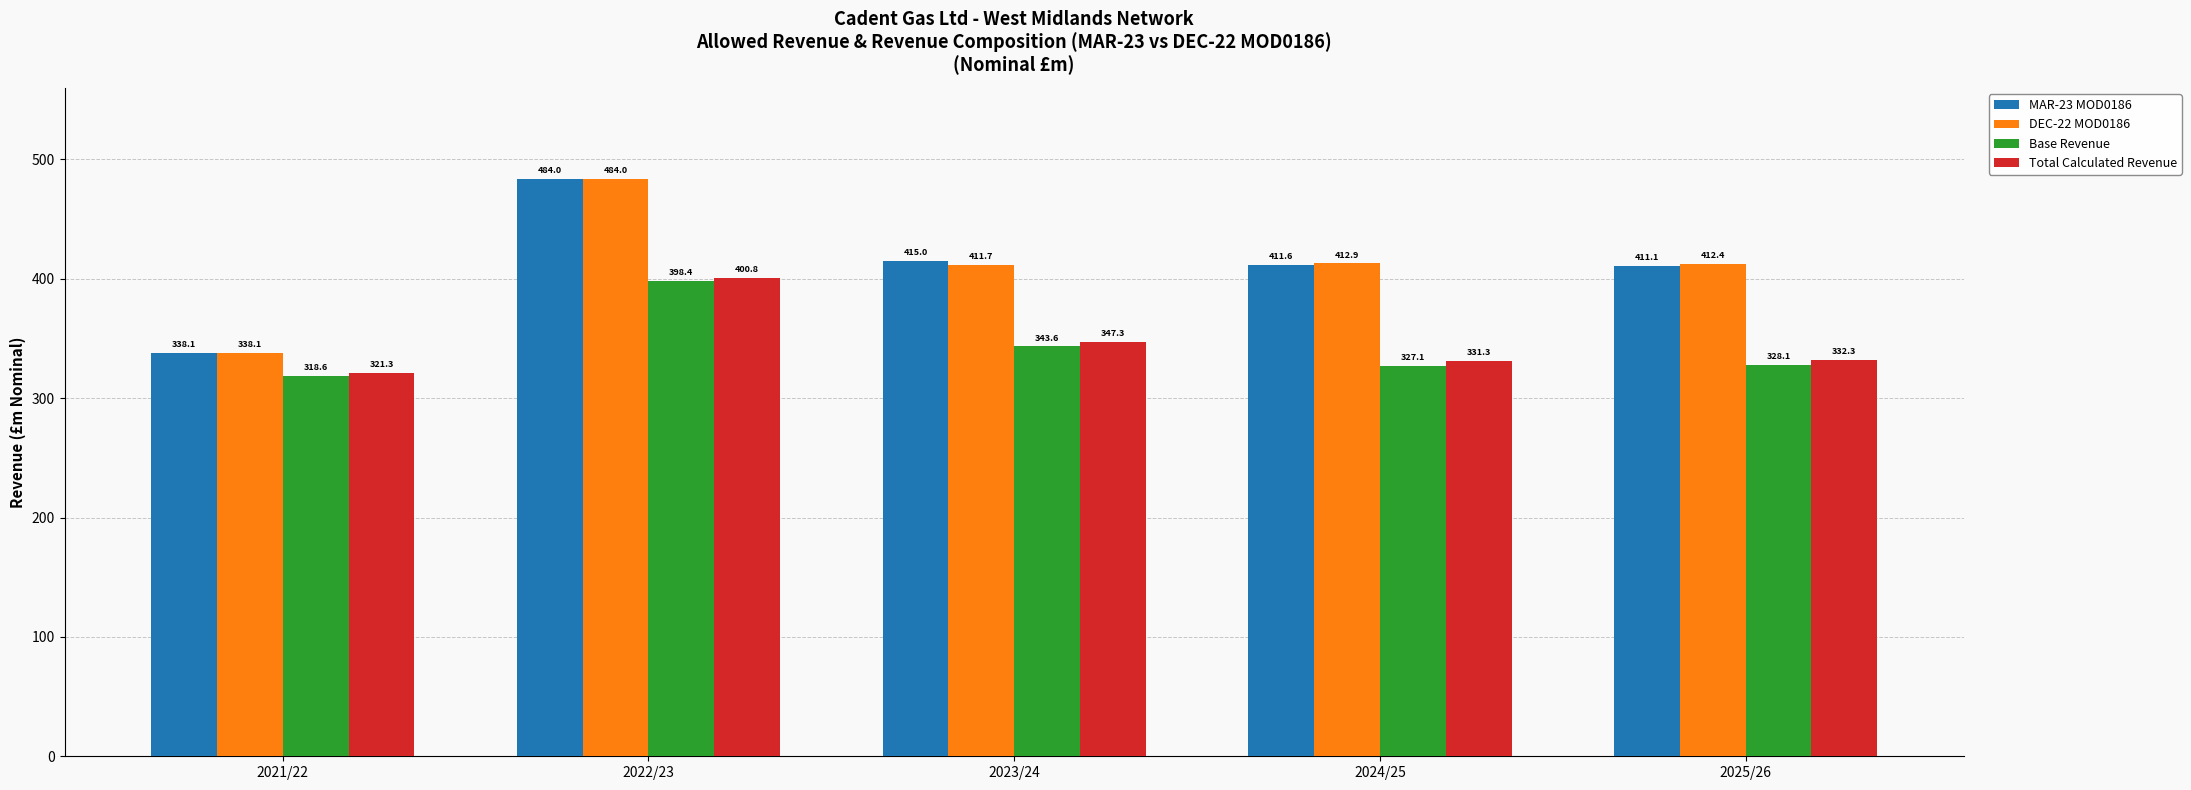

The value of Base Revenue at 2021/22 is 171.5. True or false?

False